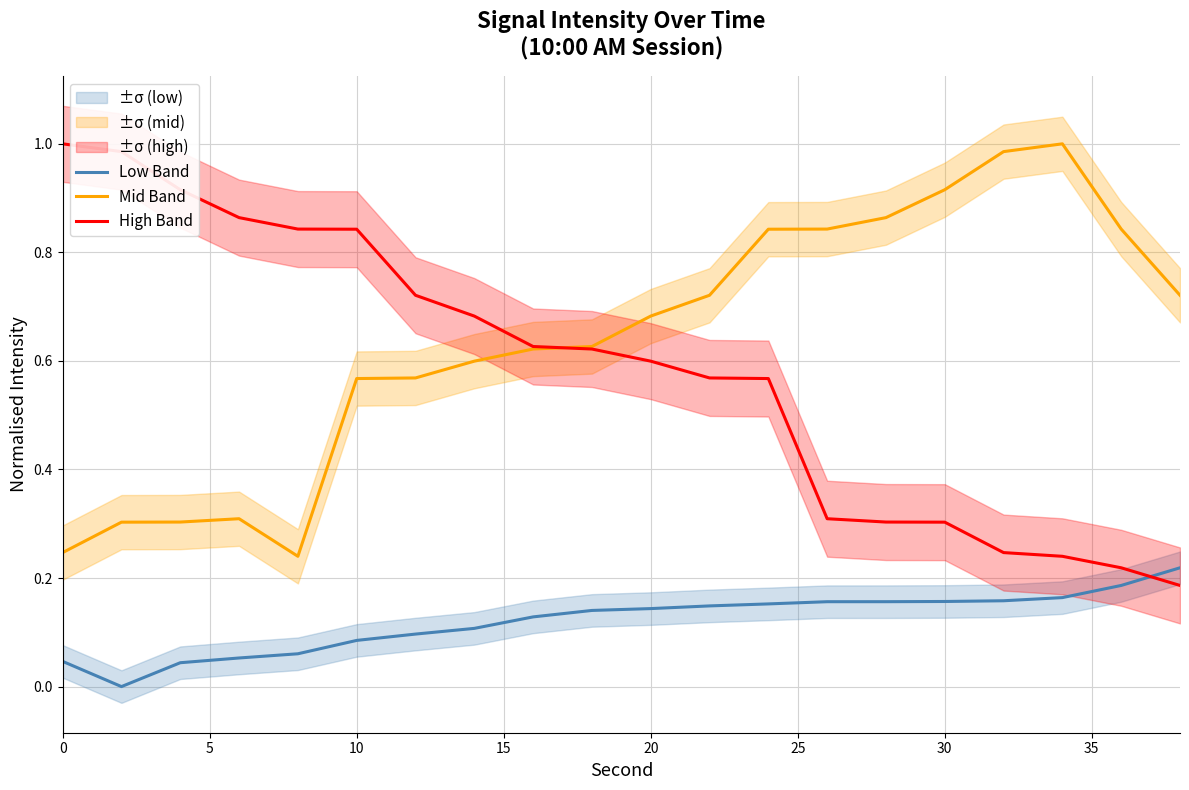

True or false: Low Band and High Band cross at least once.

True